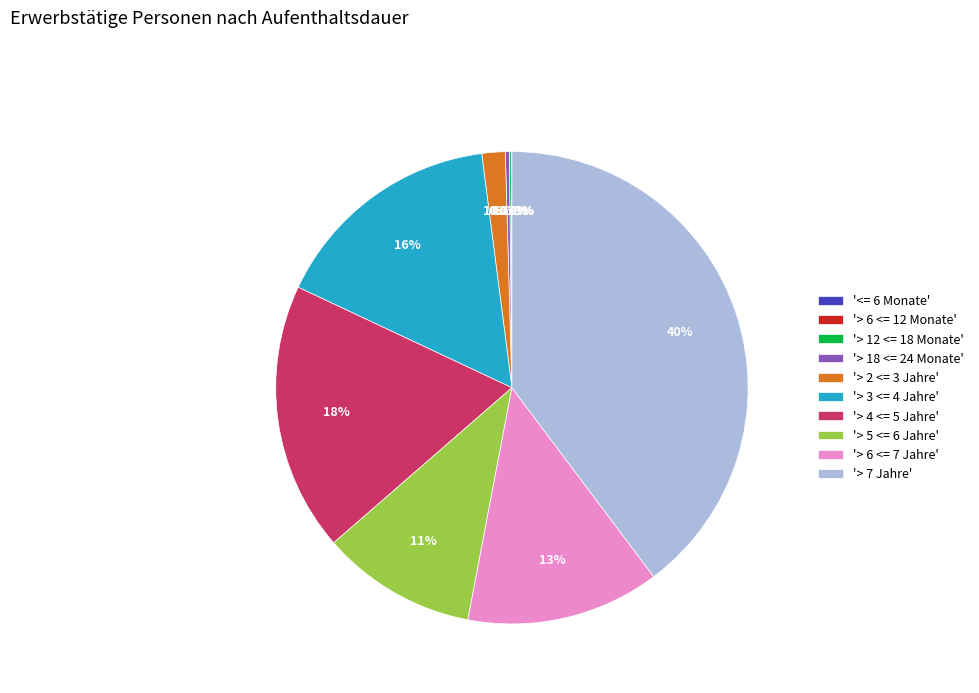

Do '> 7 Jahre' and '> 4 <= 5 Jahre' together represent more than half of the pie?

Yes